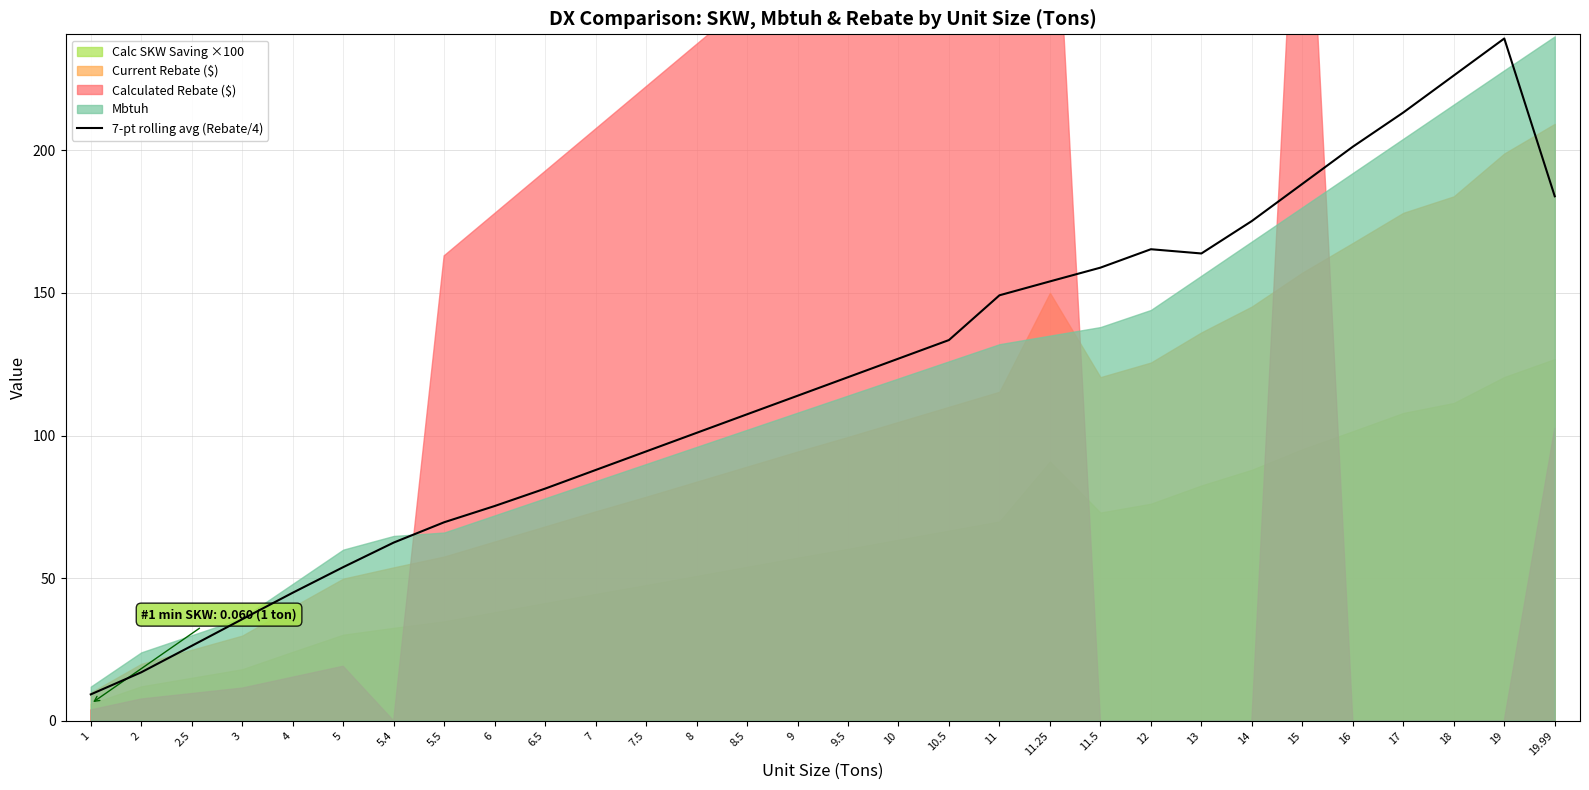

The value of 7-pt rolling avg (Rebate/4) at 11.5 is 158.8. True or false?

True